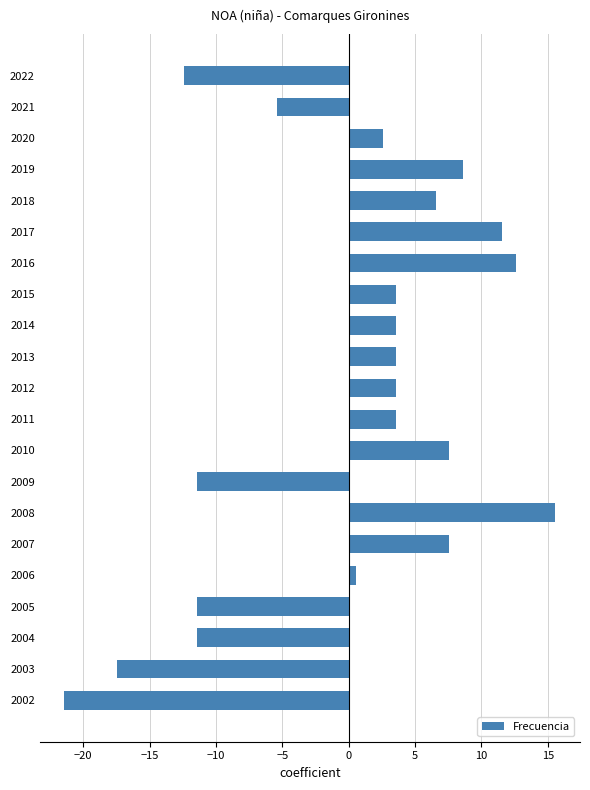

What is the value of the 9th bar from the top?

3.6